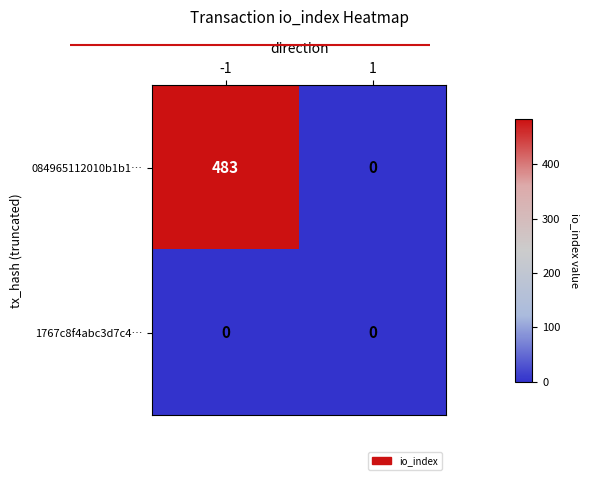

How many categories are shown in the chart?

2